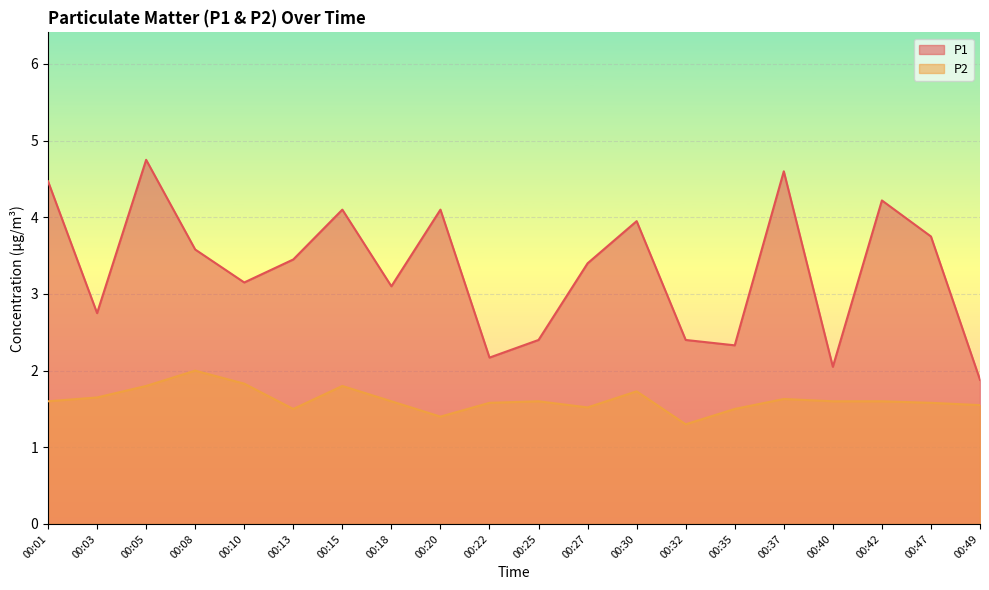

Which label corresponds to the largest value in the chart?

00:05